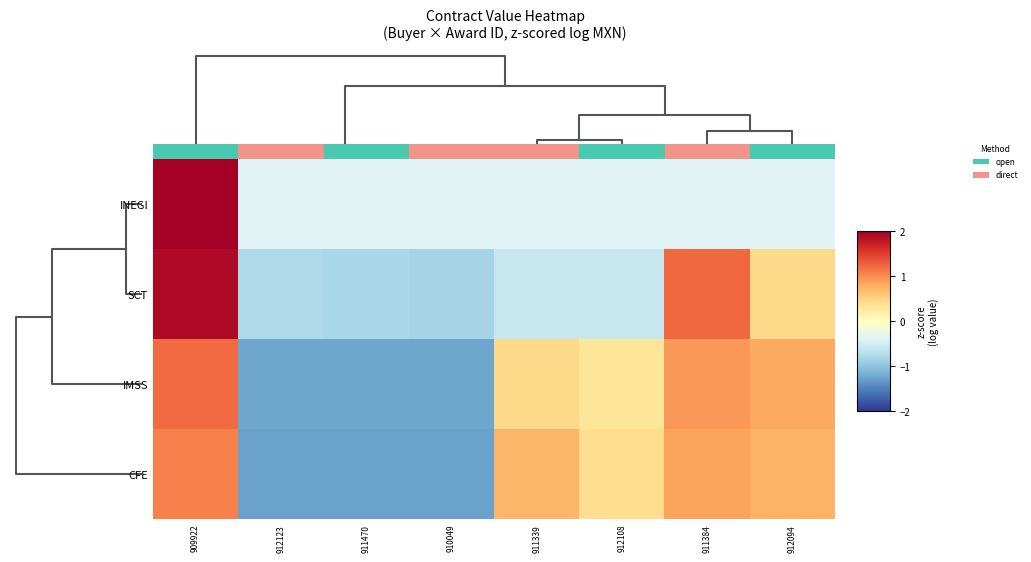

How many categories are shown in the chart?

8